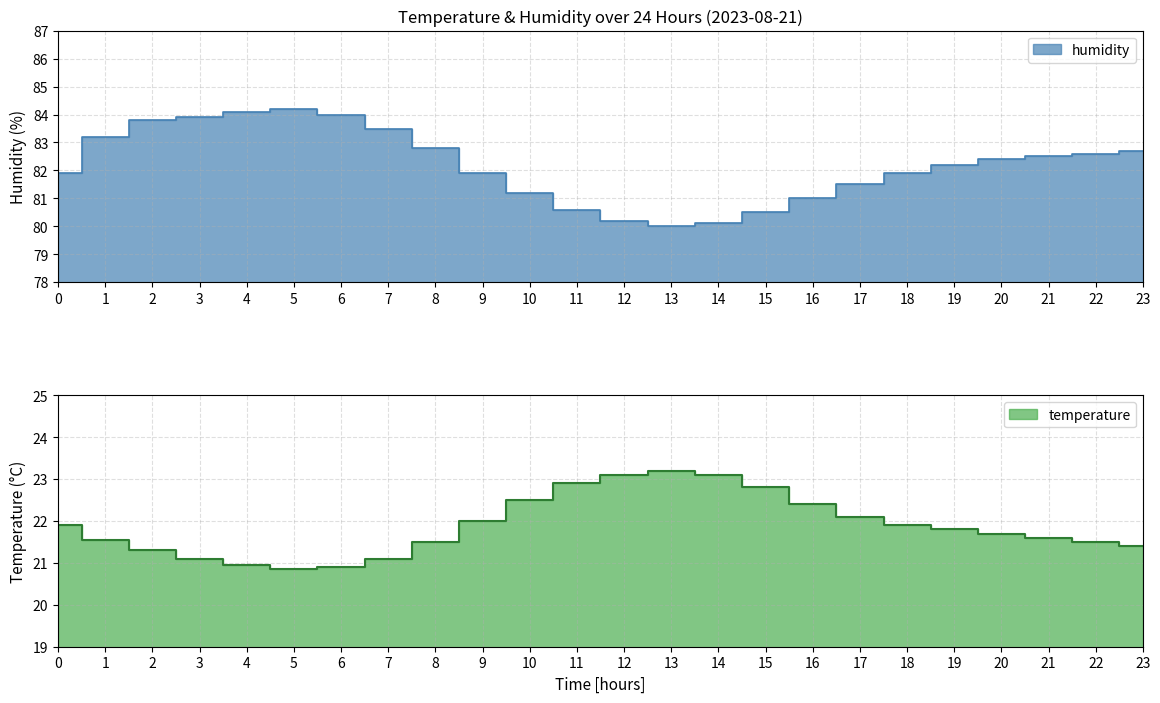

Rank the series by their average value, from highest to lowest.

humidity, temperature